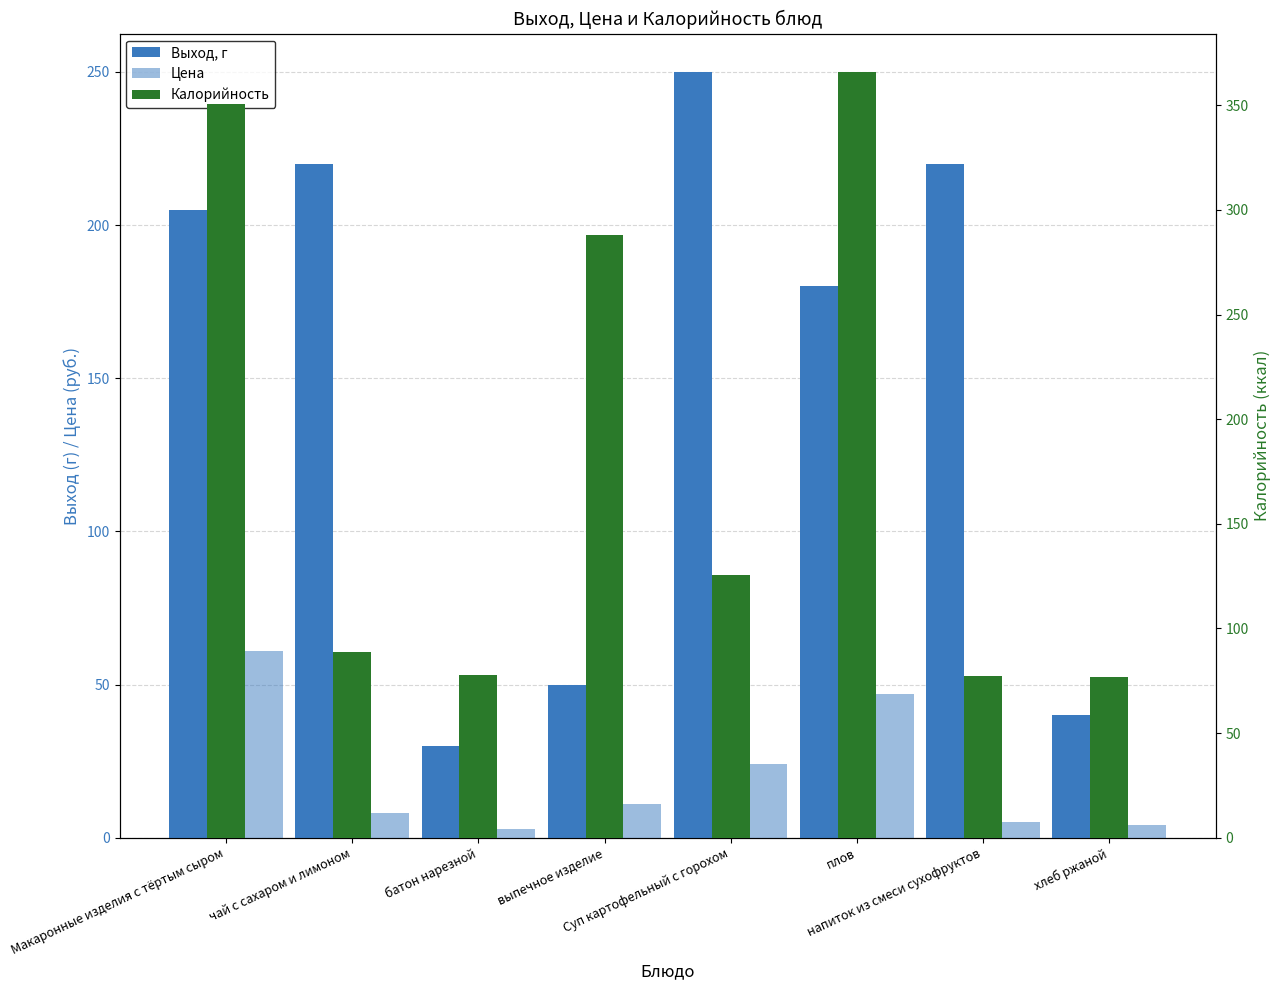

What is the total value across all series at выпечное изделие?

349.0